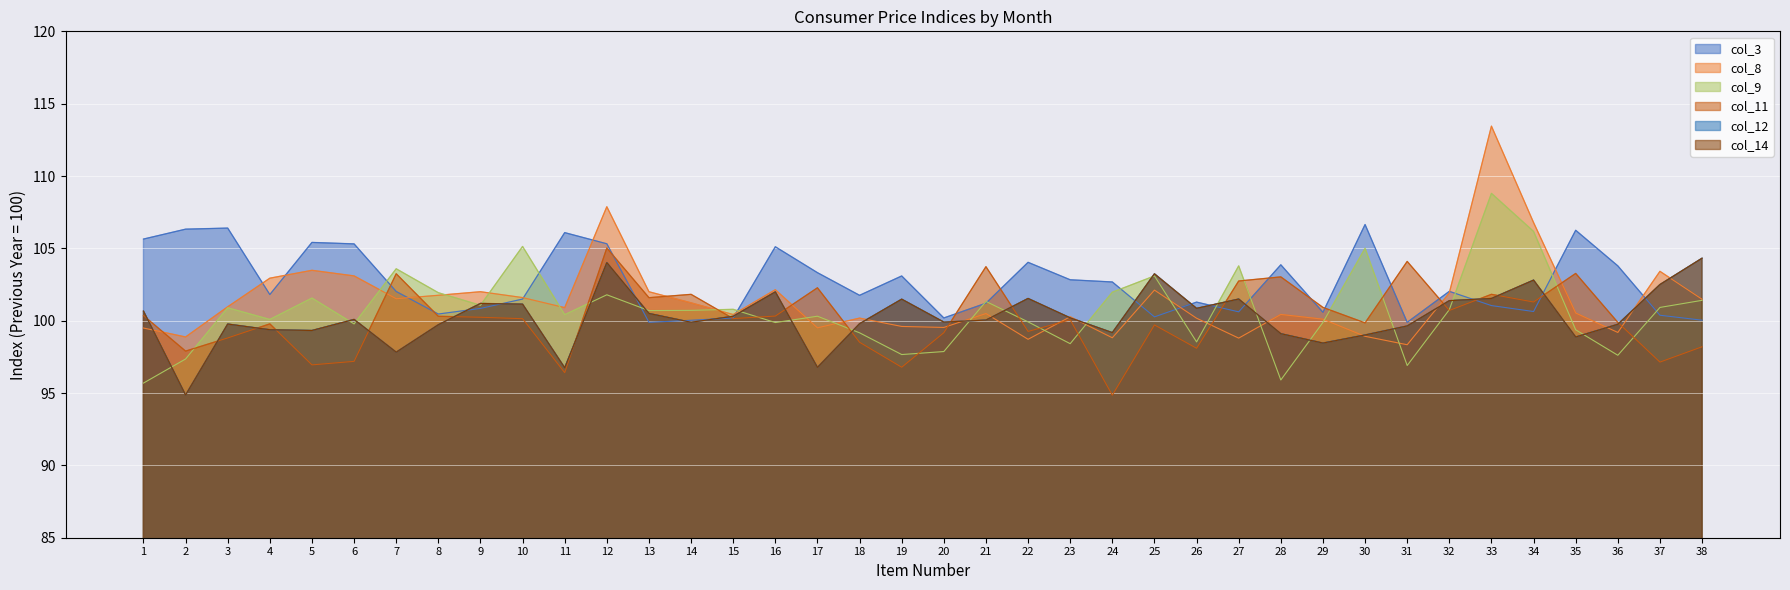

How many lines are shown in the chart?

6